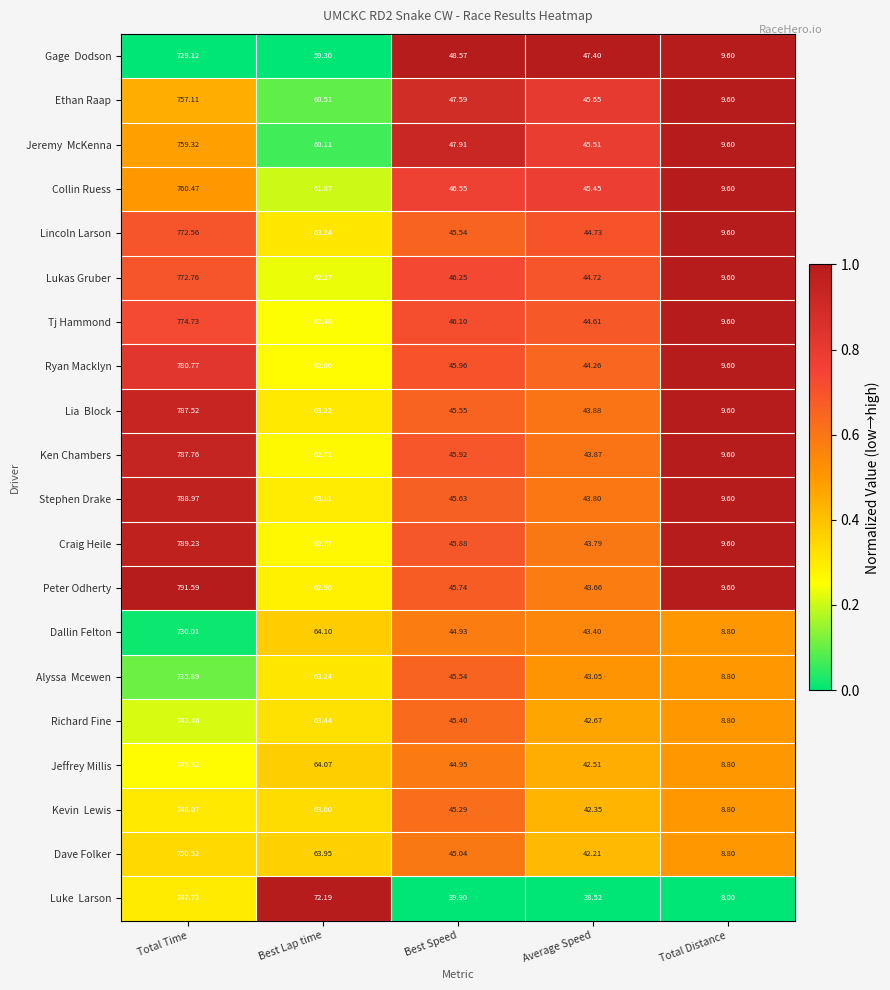

What is the greatest value displayed?

791.6